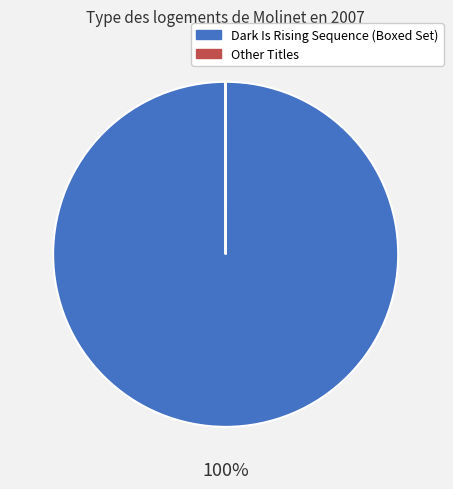

Does Dark Is Rising Sequence (Boxed Set) represent more than half of the total?

Yes